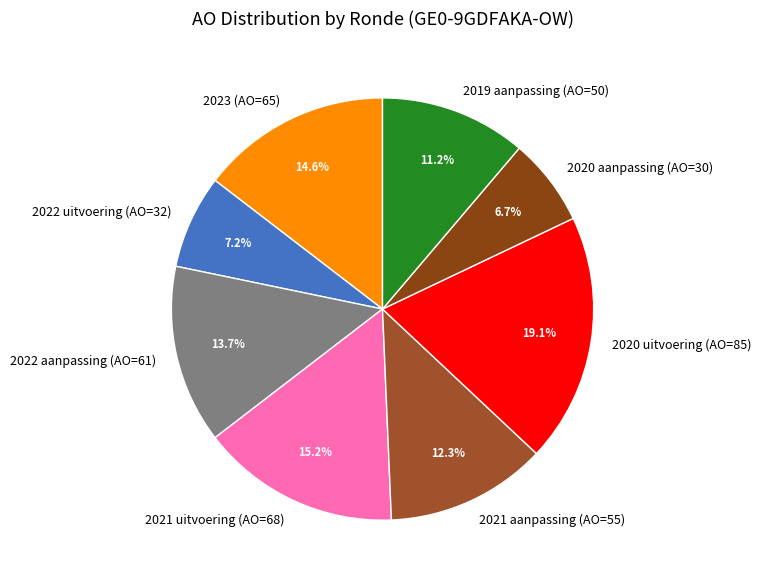

Does 2021 uitvoering (AO=68) account for over 50% of the chart?

No